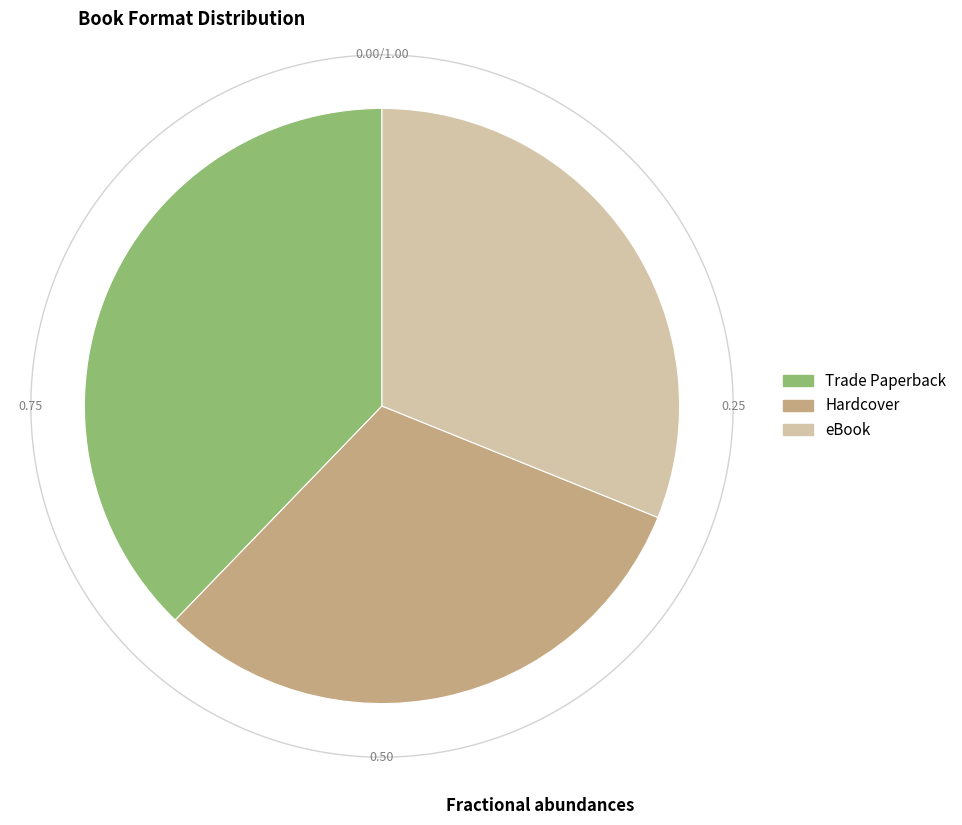

Rank the categories by value from highest to lowest.

Trade Paperback, Hardcover, eBook